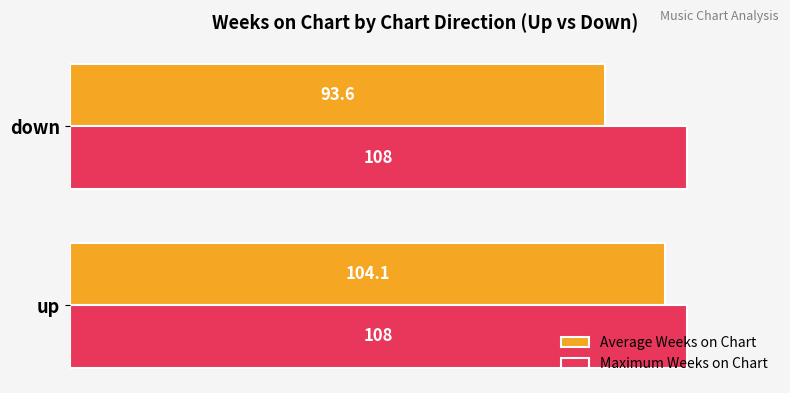

Rank the series by their maximum value, from lowest to highest.

Average Weeks on Chart, Maximum Weeks on Chart